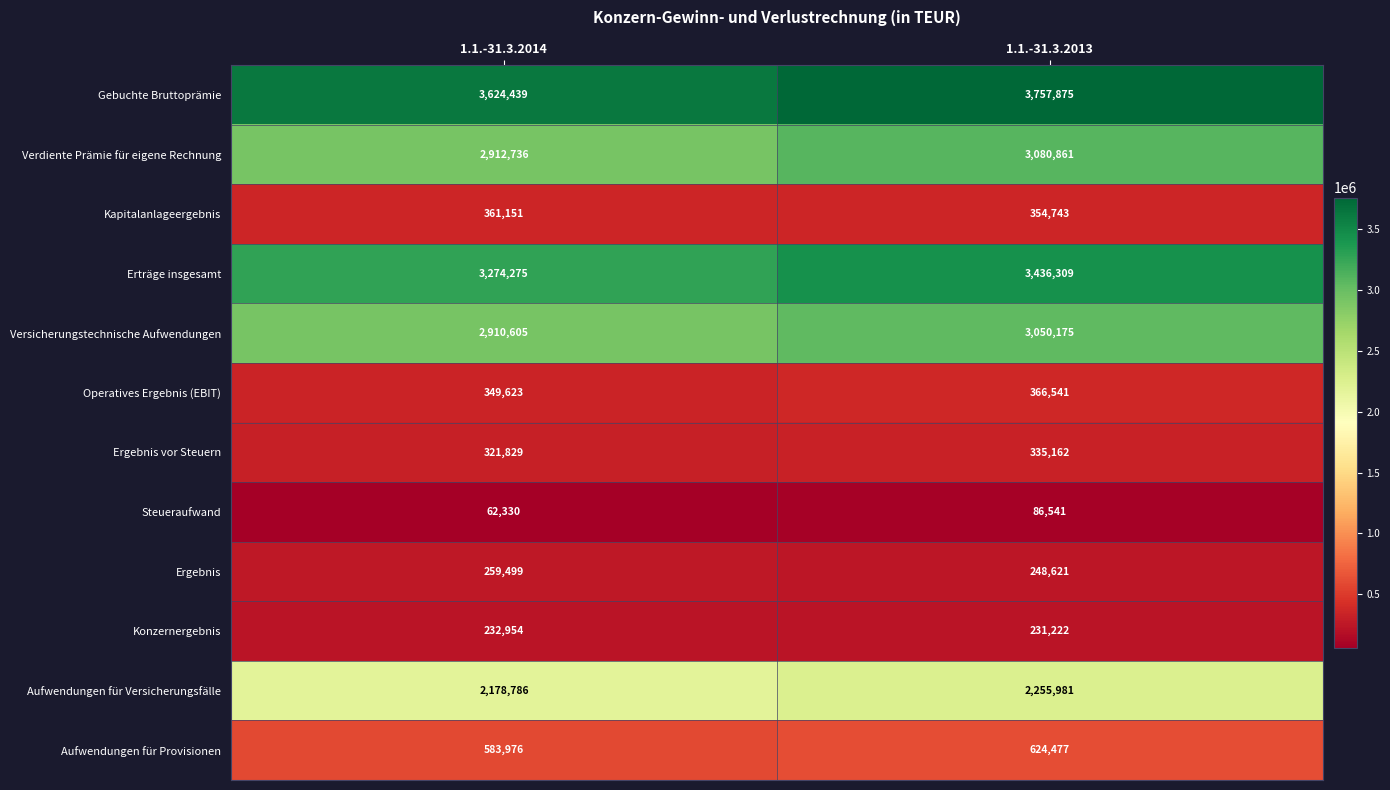

At 1.1.-31.3.2014, list the series in order from largest to smallest.

Gebuchte Bruttoprämie, Erträge insgesamt, Verdiente Prämie für eigene Rechnung, Versicherungstechnische Aufwendungen, Aufwendungen für Versicherungsfälle, Aufwendungen für Provisionen, Kapitalanlageergebnis, Operatives Ergebnis (EBIT), Ergebnis vor Steuern, Ergebnis, Konzernergebnis, Steueraufwand